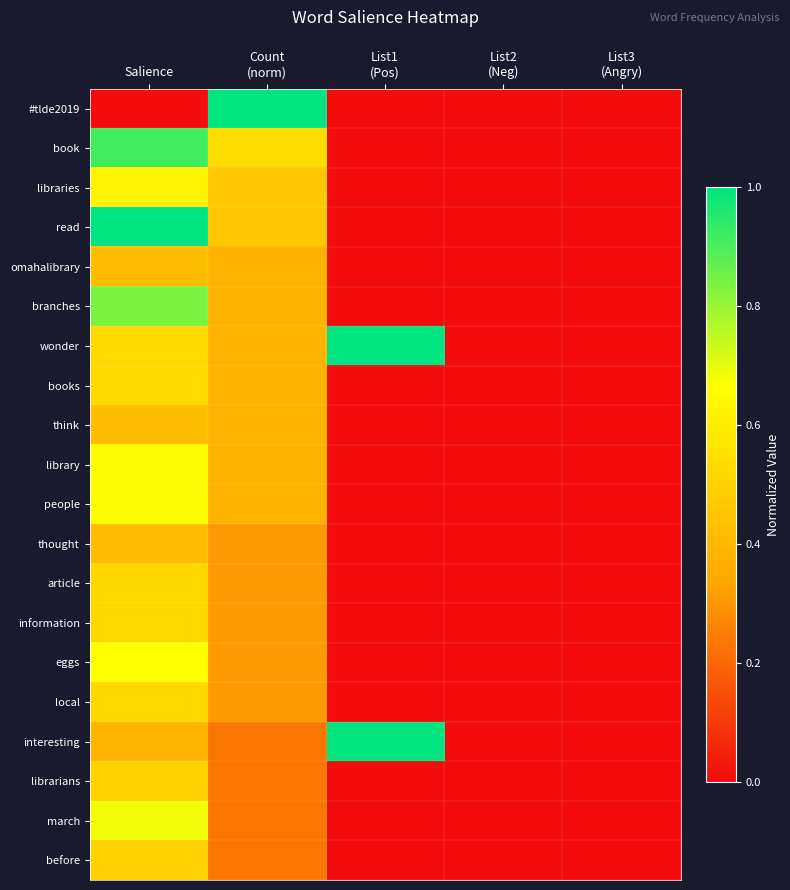

Reading right to left, extract all data points from this chart.

#tlde2019: List3
(Angry)=0.0	List2
(Neg)=0.0	List1
(Pos)=0.0	Count
(norm)=1.0	Salience=0.0
book: List3
(Angry)=0.0	List2
(Neg)=0.0	List1
(Pos)=0.0	Count
(norm)=0.5	Salience=0.9
libraries: List3
(Angry)=0.0	List2
(Neg)=0.0	List1
(Pos)=0.0	Count
(norm)=0.5	Salience=0.6
read: List3
(Angry)=0.0	List2
(Neg)=0.0	List1
(Pos)=0.0	Count
(norm)=0.5	Salience=1.0
omahalibrary: List3
(Angry)=0.0	List2
(Neg)=0.0	List1
(Pos)=0.0	Count
(norm)=0.4	Salience=0.4
branches: List3
(Angry)=0.0	List2
(Neg)=0.0	List1
(Pos)=0.0	Count
(norm)=0.4	Salience=0.8
wonder: List3
(Angry)=0.0	List2
(Neg)=0.0	List1
(Pos)=1.0	Count
(norm)=0.4	Salience=0.5
books: List3
(Angry)=0.0	List2
(Neg)=0.0	List1
(Pos)=0.0	Count
(norm)=0.4	Salience=0.5
think: List3
(Angry)=0.0	List2
(Neg)=0.0	List1
(Pos)=0.0	Count
(norm)=0.4	Salience=0.4
library: List3
(Angry)=0.0	List2
(Neg)=0.0	List1
(Pos)=0.0	Count
(norm)=0.4	Salience=0.7
people: List3
(Angry)=0.0	List2
(Neg)=0.0	List1
(Pos)=0.0	Count
(norm)=0.4	Salience=0.7
thought: List3
(Angry)=0.0	List2
(Neg)=0.0	List1
(Pos)=0.0	Count
(norm)=0.3	Salience=0.4
article: List3
(Angry)=0.0	List2
(Neg)=0.0	List1
(Pos)=0.0	Count
(norm)=0.3	Salience=0.5
information: List3
(Angry)=0.0	List2
(Neg)=0.0	List1
(Pos)=0.0	Count
(norm)=0.3	Salience=0.5
eggs: List3
(Angry)=0.0	List2
(Neg)=0.0	List1
(Pos)=0.0	Count
(norm)=0.3	Salience=0.7
local: List3
(Angry)=0.0	List2
(Neg)=0.0	List1
(Pos)=0.0	Count
(norm)=0.3	Salience=0.5
interesting: List3
(Angry)=0.0	List2
(Neg)=0.0	List1
(Pos)=1.0	Count
(norm)=0.2	Salience=0.4
librarians: List3
(Angry)=0.0	List2
(Neg)=0.0	List1
(Pos)=0.0	Count
(norm)=0.2	Salience=0.5
march: List3
(Angry)=0.0	List2
(Neg)=0.0	List1
(Pos)=0.0	Count
(norm)=0.2	Salience=0.7
before: List3
(Angry)=0.0	List2
(Neg)=0.0	List1
(Pos)=0.0	Count
(norm)=0.2	Salience=0.5